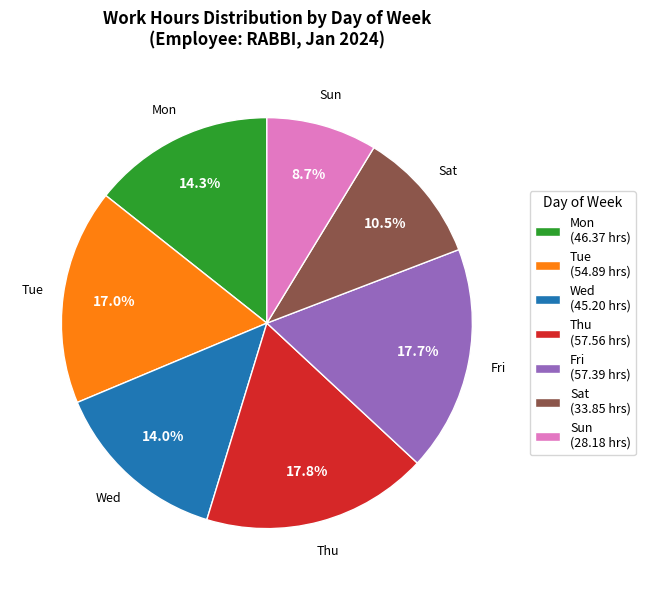

Is there a majority slice in this chart?

No